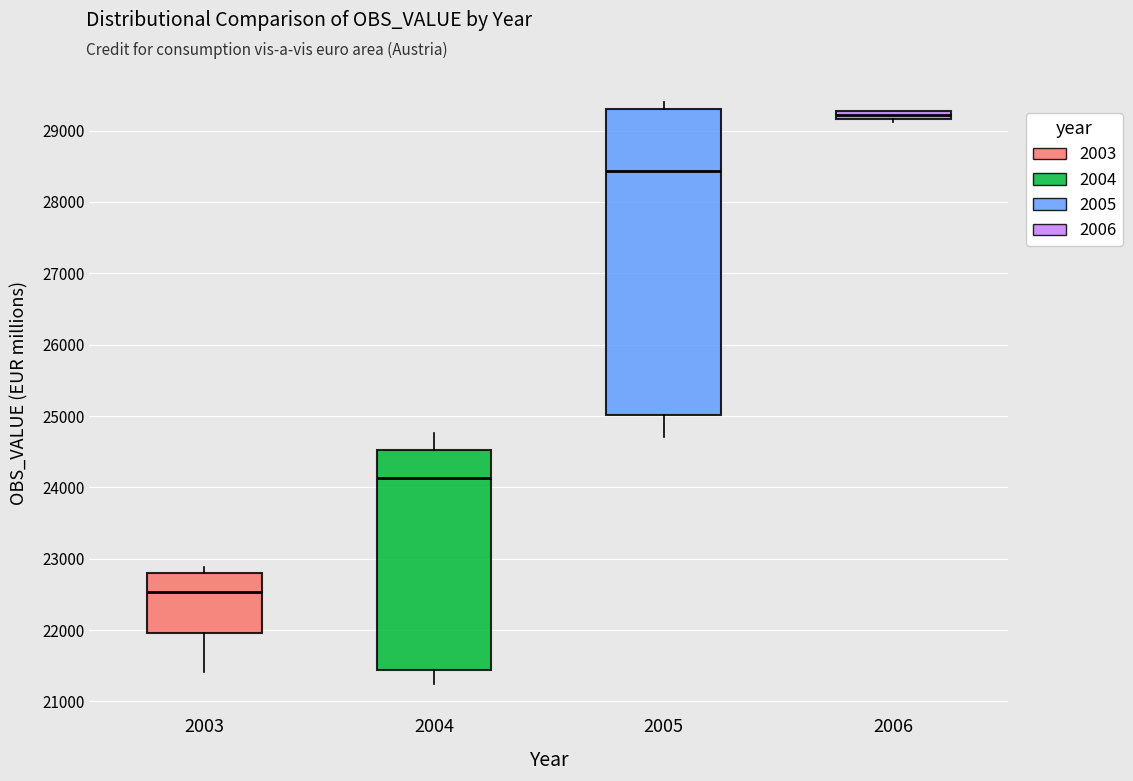

Which box's median line is the lowest?

2003